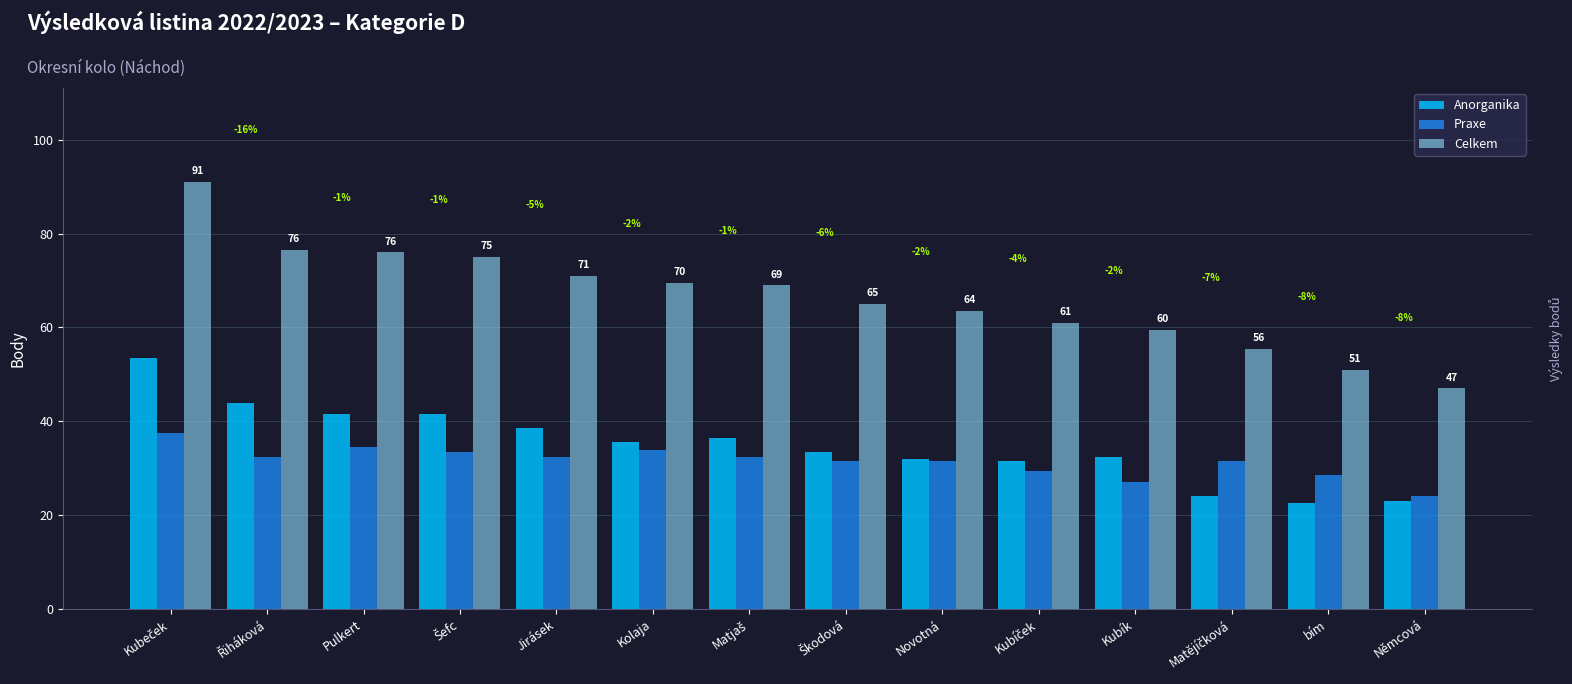

Is it true that Celkem equals 23.7 at Kubeček?

False